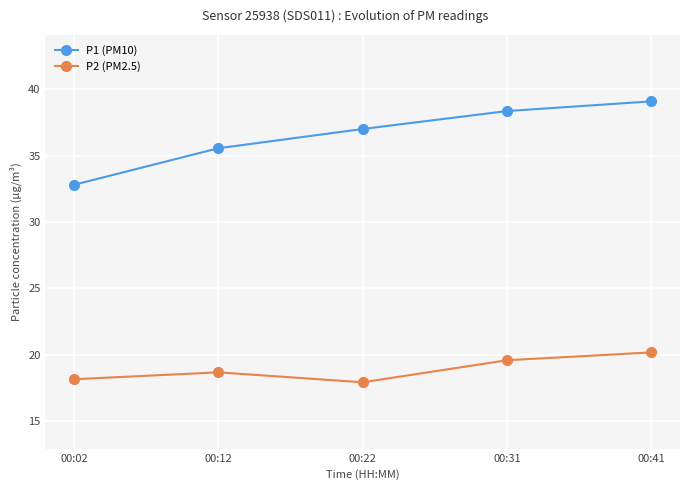

What is the value of the P1 (PM10) point at the 5th from the left?

39.1